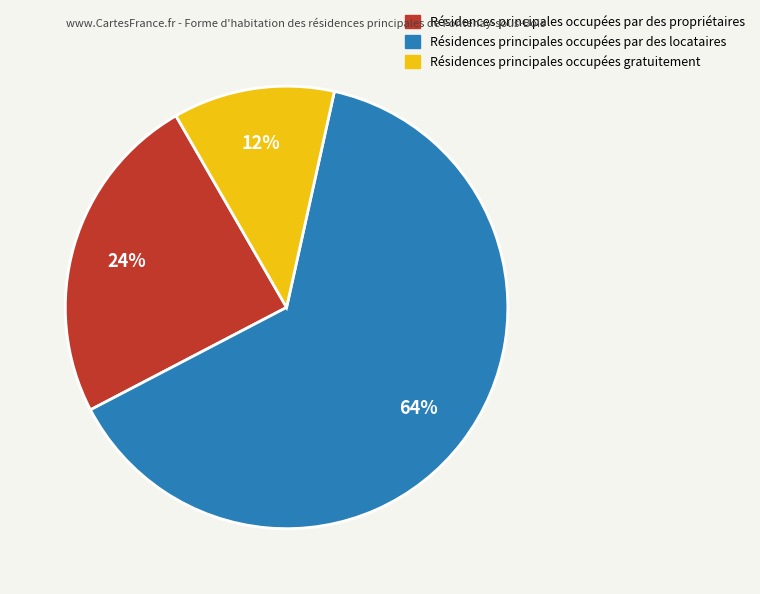

How many segments does this pie chart have?

3